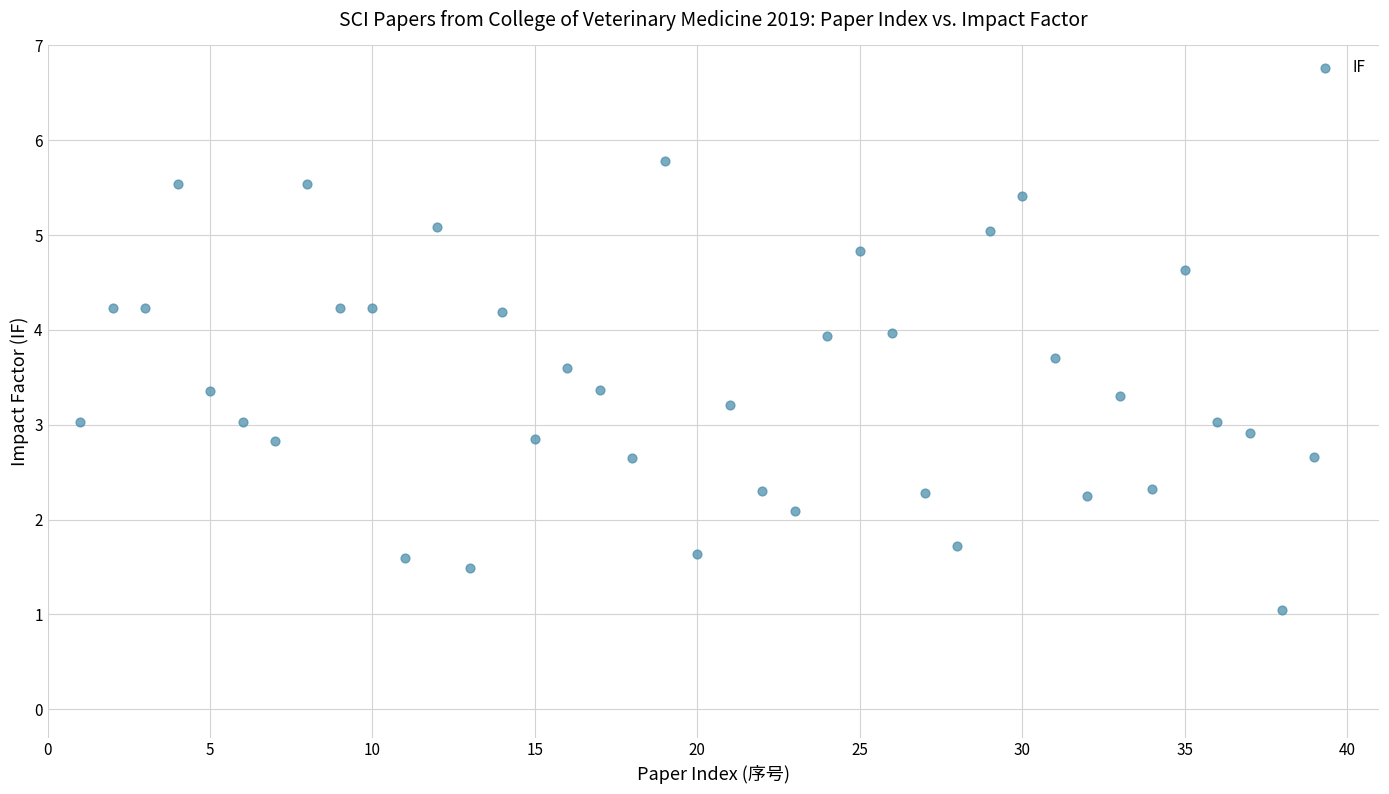

What is the range of Y values (max minus min)?

4.7